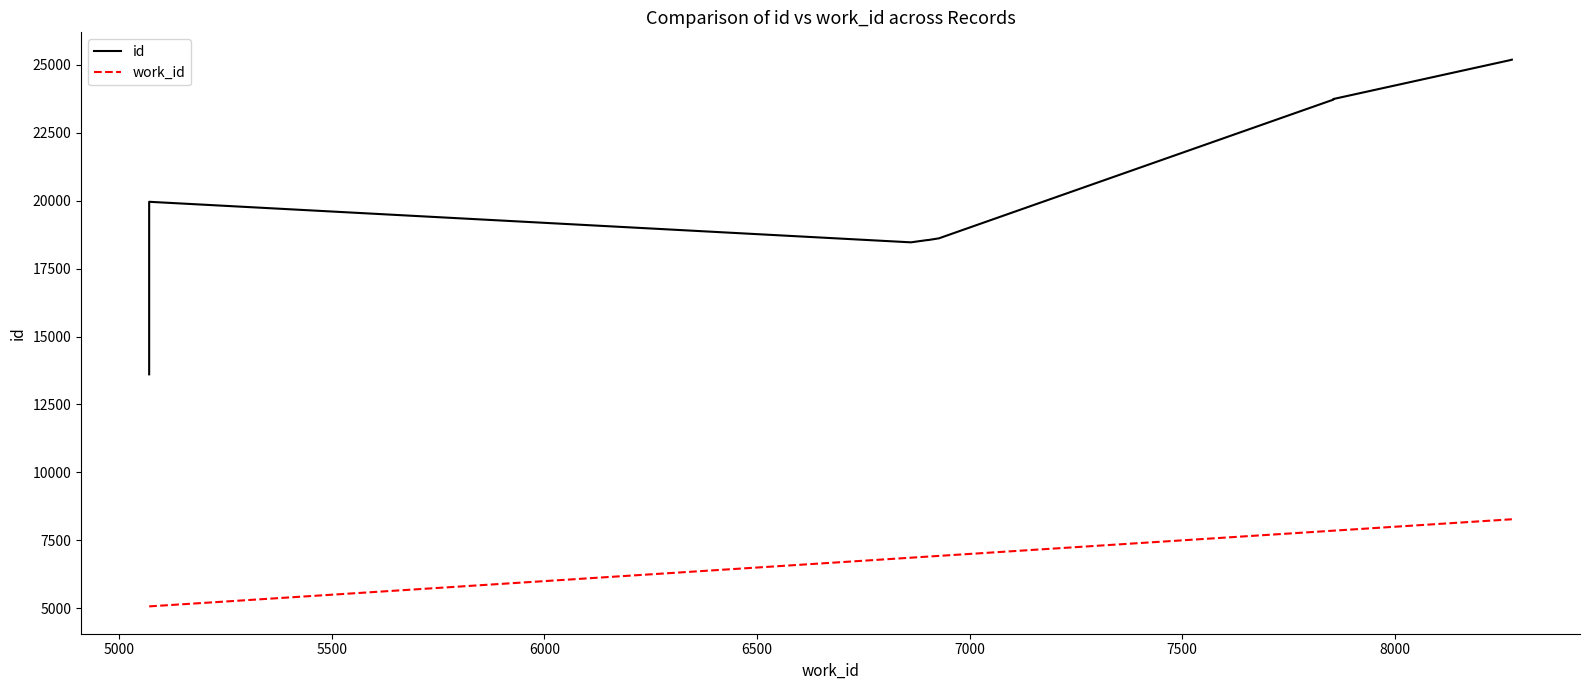

True or false: work_id and id intersect in this chart.

False